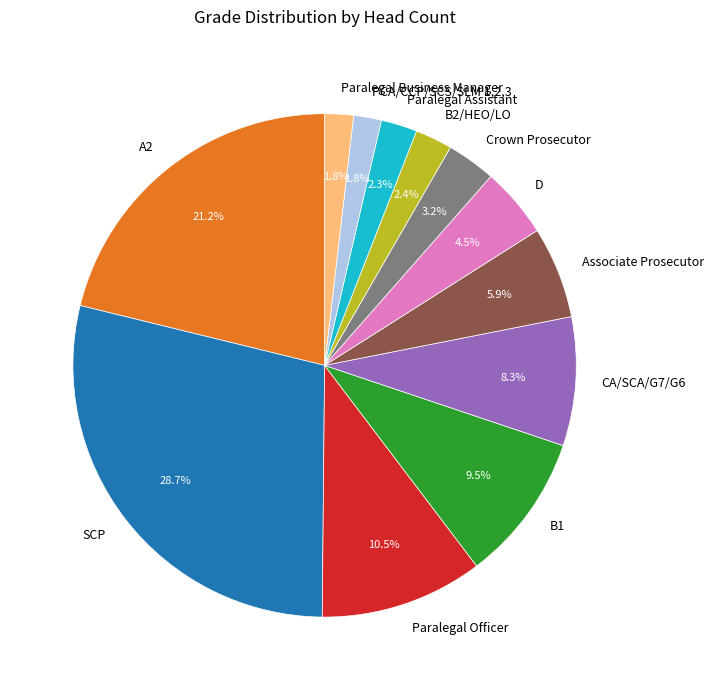

What is the ratio of the value at Paralegal Business Manager to the value at SCP?

0.1